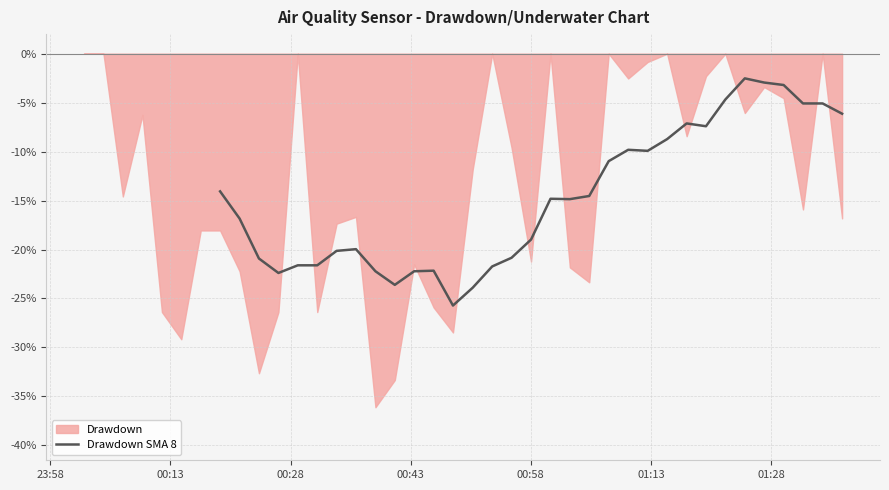

What is the average value?

-14.8